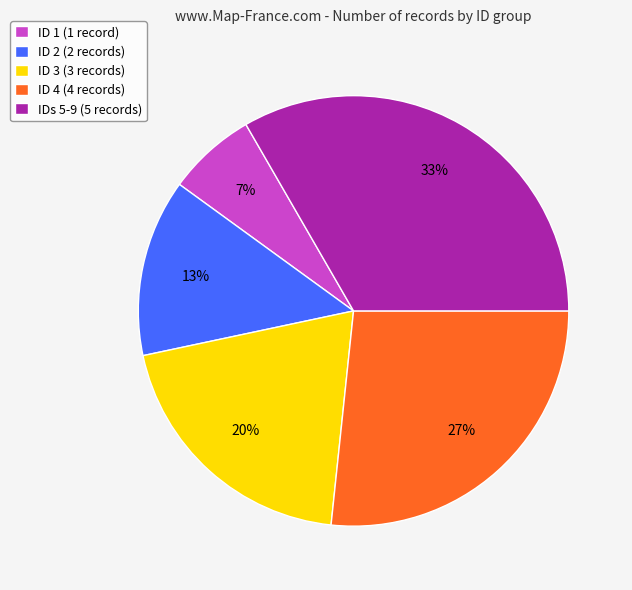

Do ID 2 (2 records) and IDs 5-9 (5 records) together represent more than half of the pie?

No